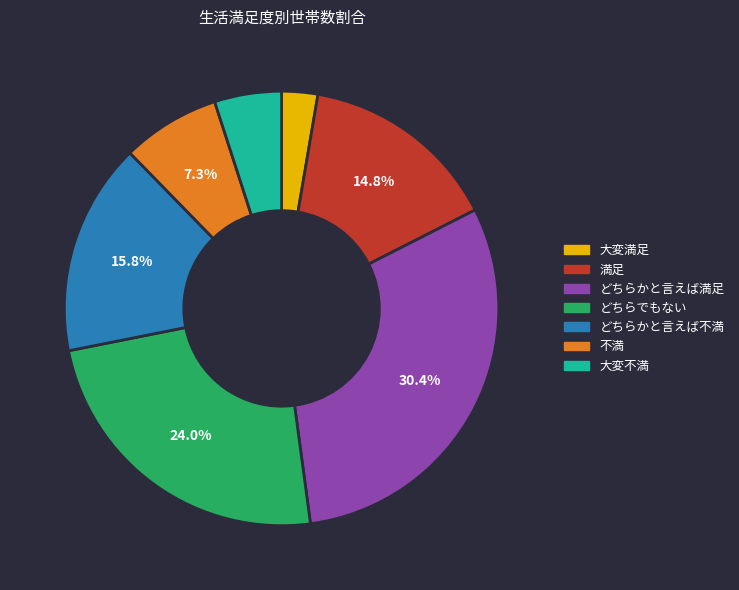

What is the largest slice in the pie chart?

どちらかと言えば満足